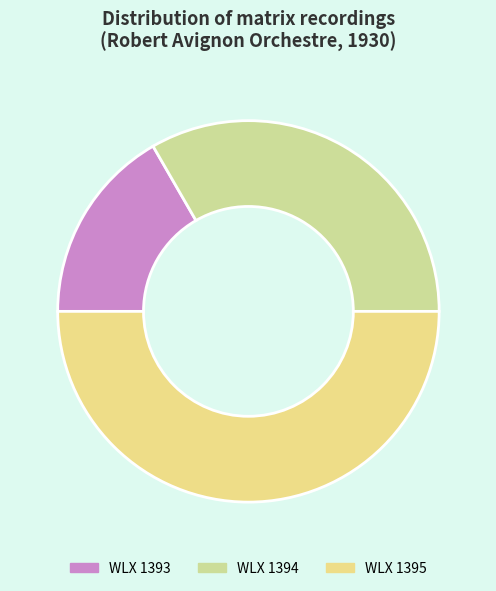

What percentage is NOT represented by WLX 1393?

83.3%